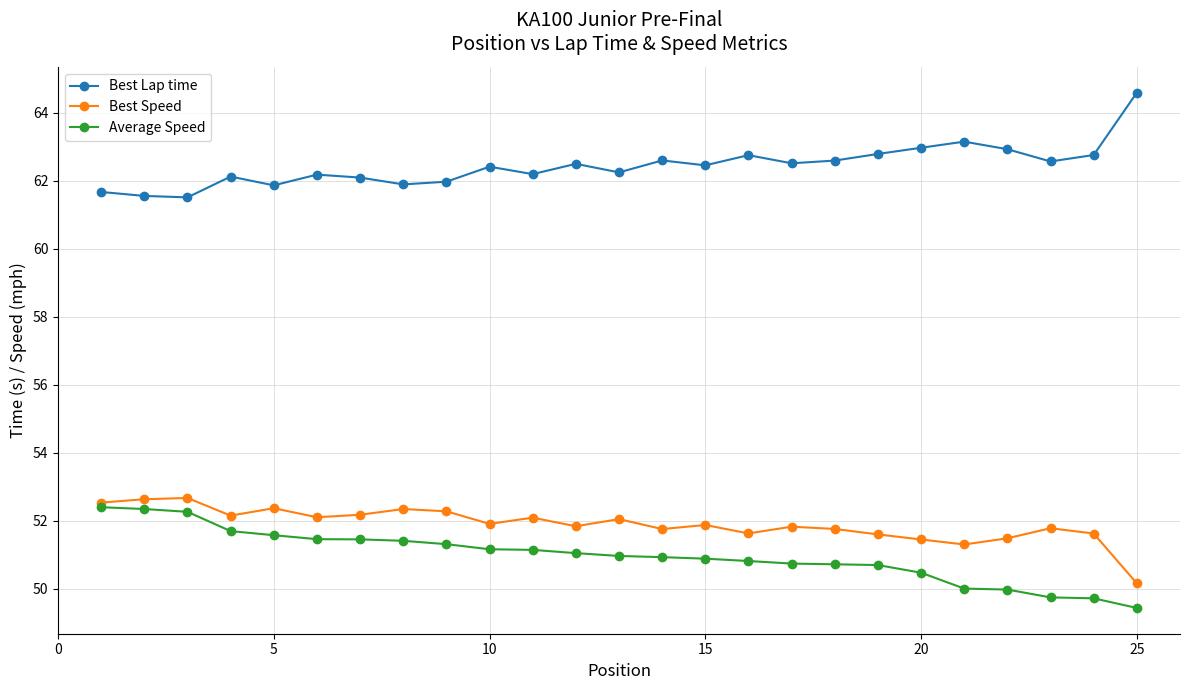

What is the maximum value for Best Lap time?

64.6